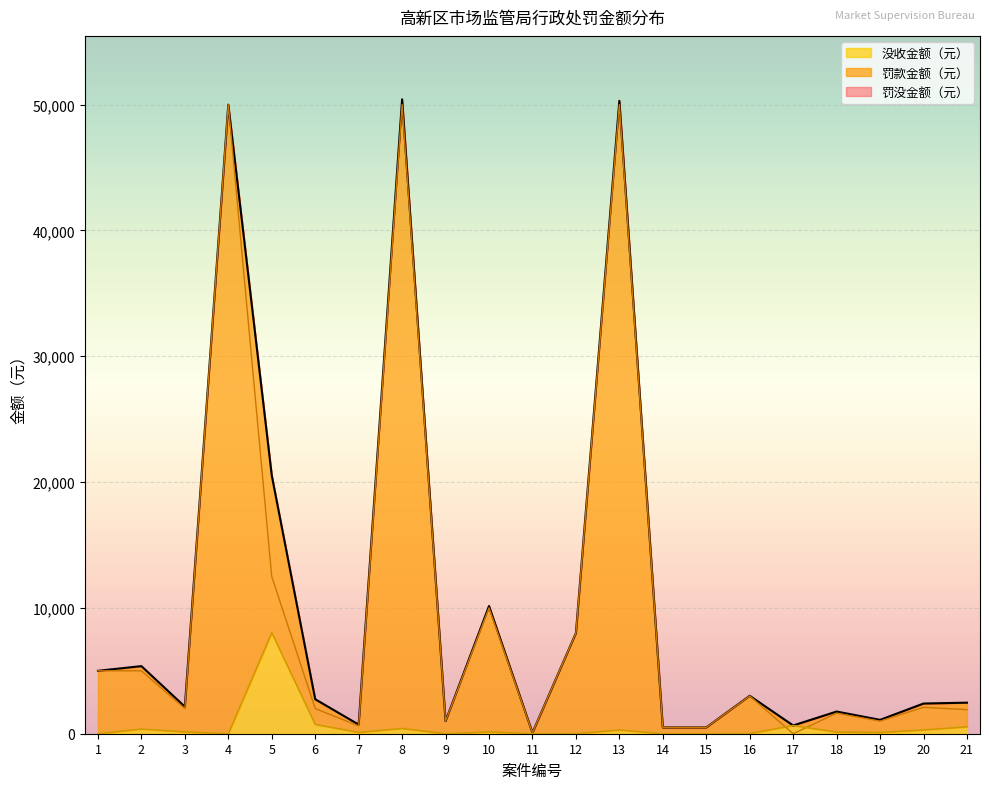

At which label does 没收金额（元） first exceed 133?

2